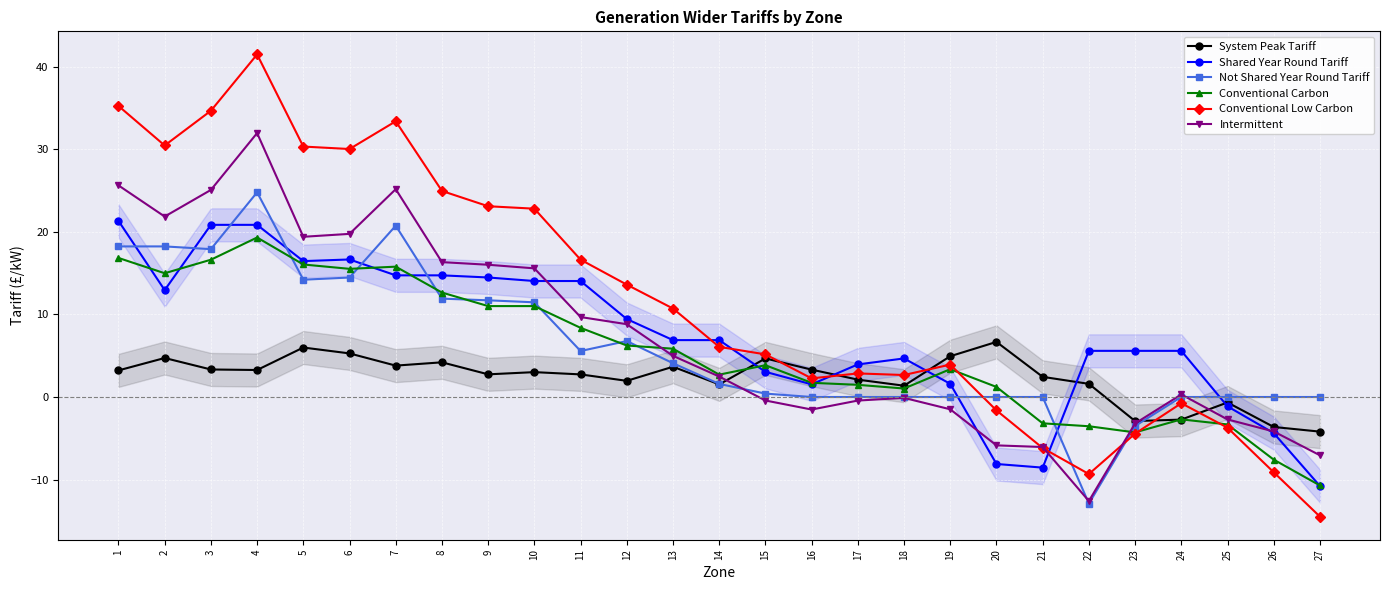

At which label does Not Shared Year Round Tariff first exceed 1?

1